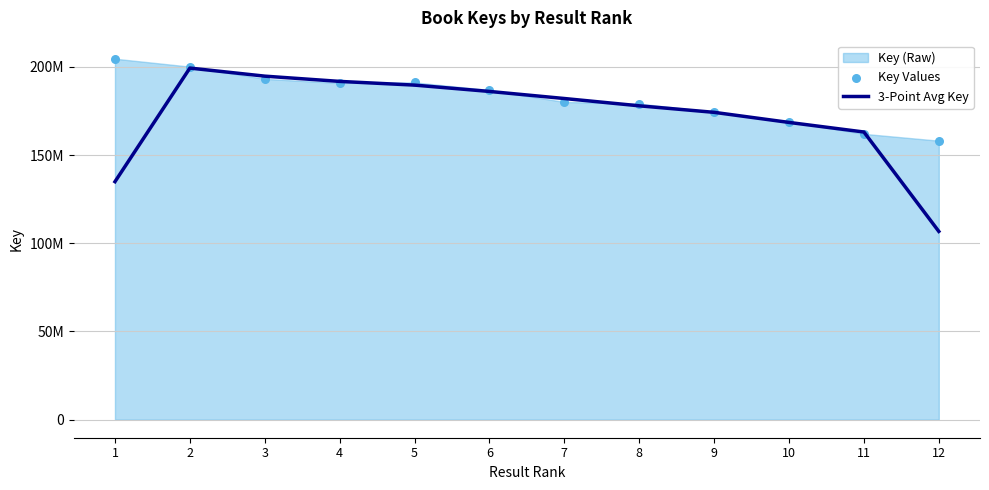

Which series has the largest total across all categories?

Key Values